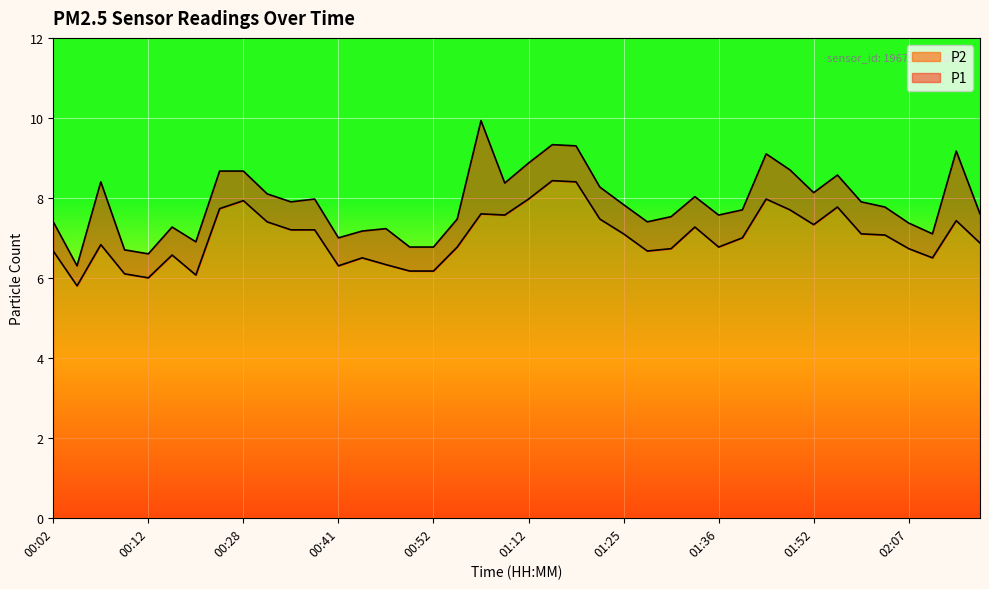

What is the sum of the P2 values at 01:57 and 00:52?

13.9